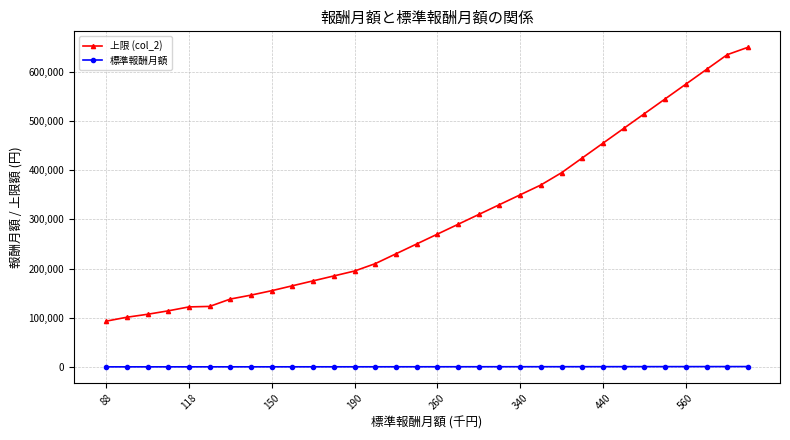

Rank the series by their maximum value, from lowest to highest.

標準報酬月額, 上限 (col_2)